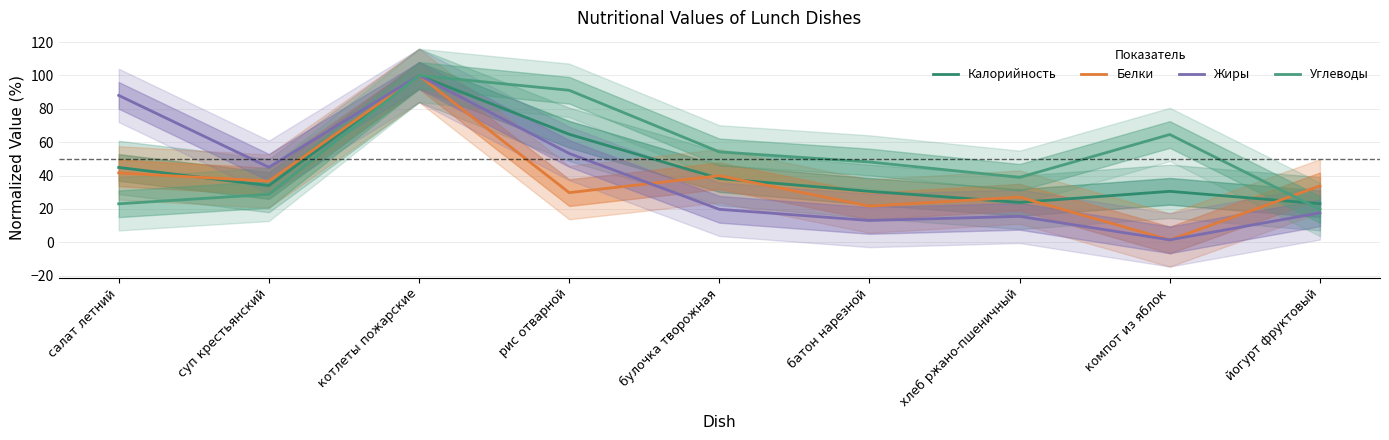

Reading left to right, extract all data points from this chart.

Калорийность: 44.8	34.0	100.0	64.7	38.2	30.5	23.9	30.5	23.1
Белки: 41.6	36.6	100.0	29.7	39.9	21.6	27.0	1.4	33.8
Жиры: 88.0	44.9	100.0	53.2	19.7	13.0	15.5	1.4	17.6
Углеводы: 23.0	28.7	100.0	91.1	54.2	48.1	38.9	64.6	19.7